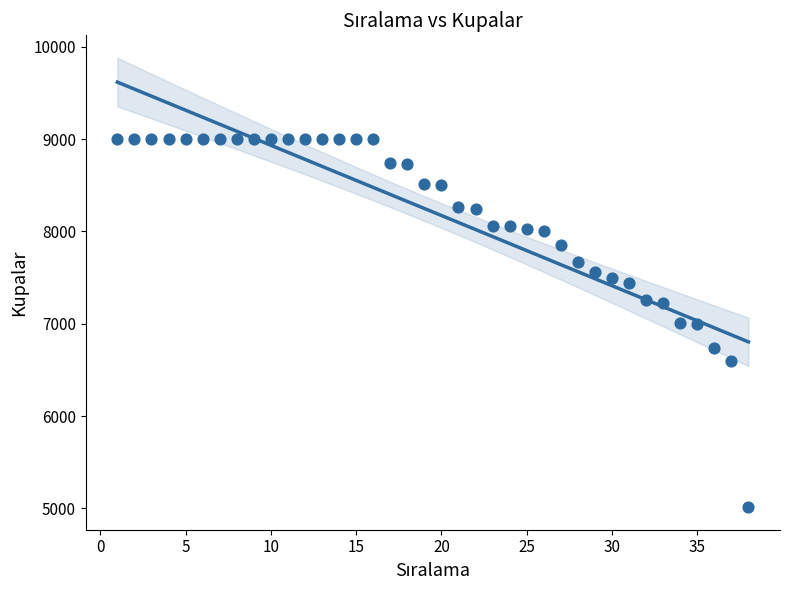

What is the range of Y values (max minus min)?

3987